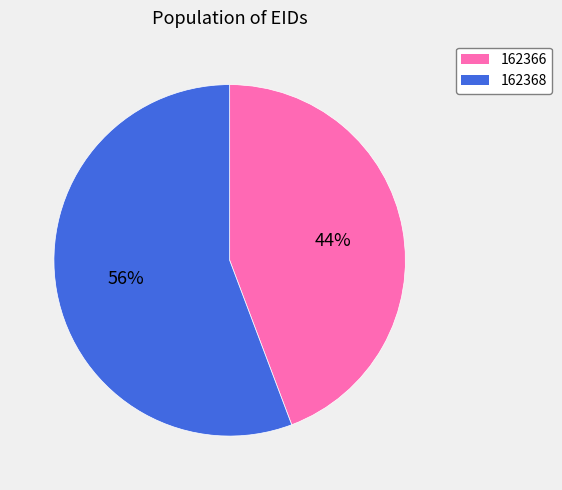

Count the number of slices in the pie.

2